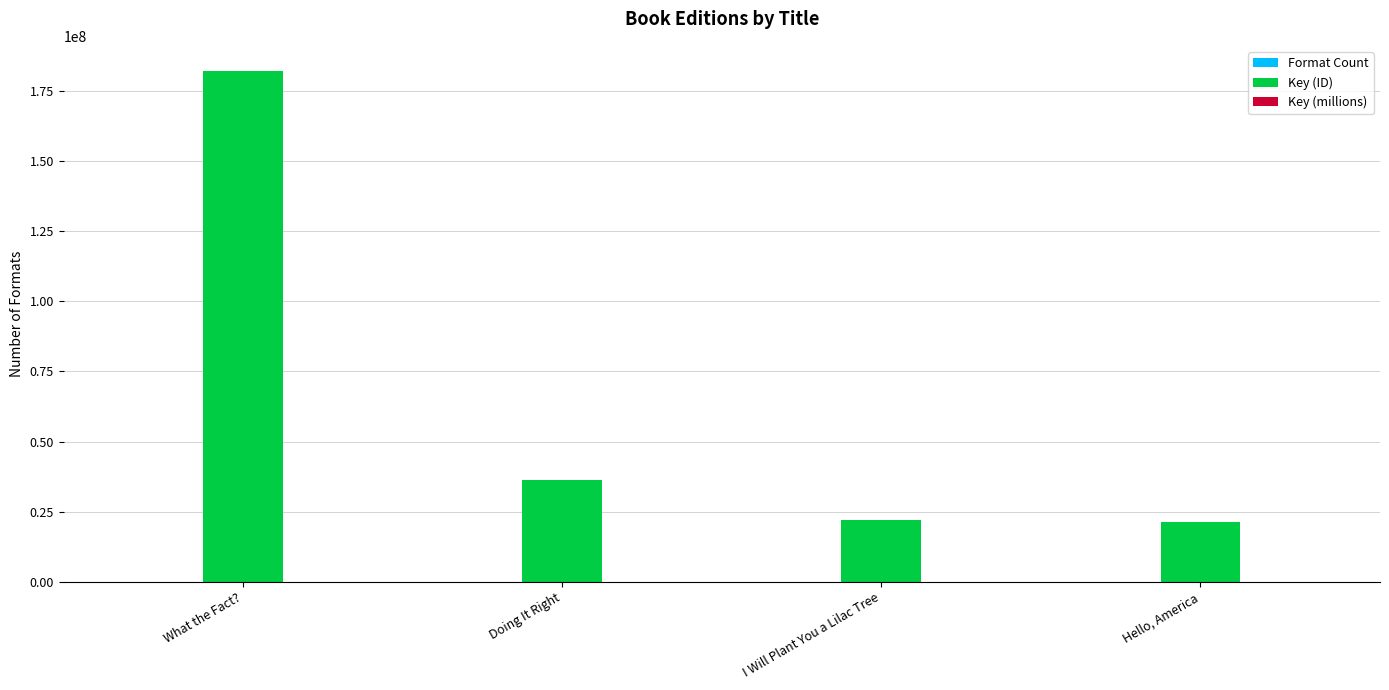

What is the greatest value displayed?

181955612.0